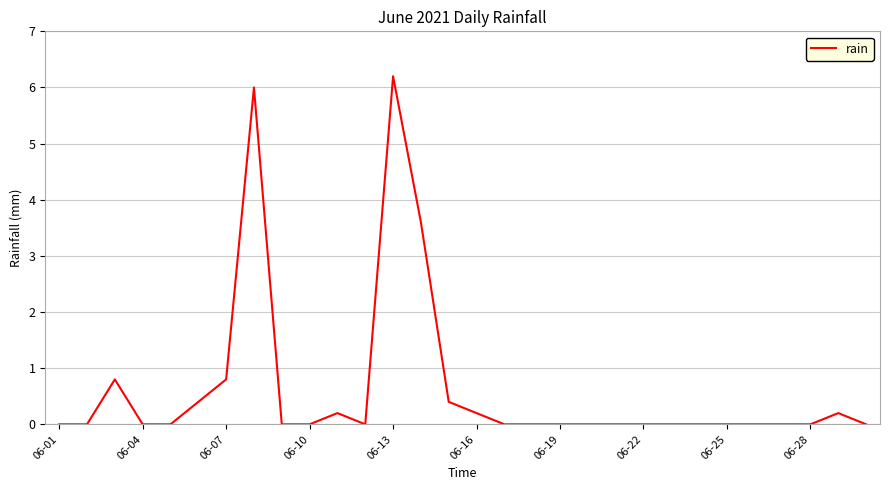

What is the difference between the maximum and minimum values?

6.2